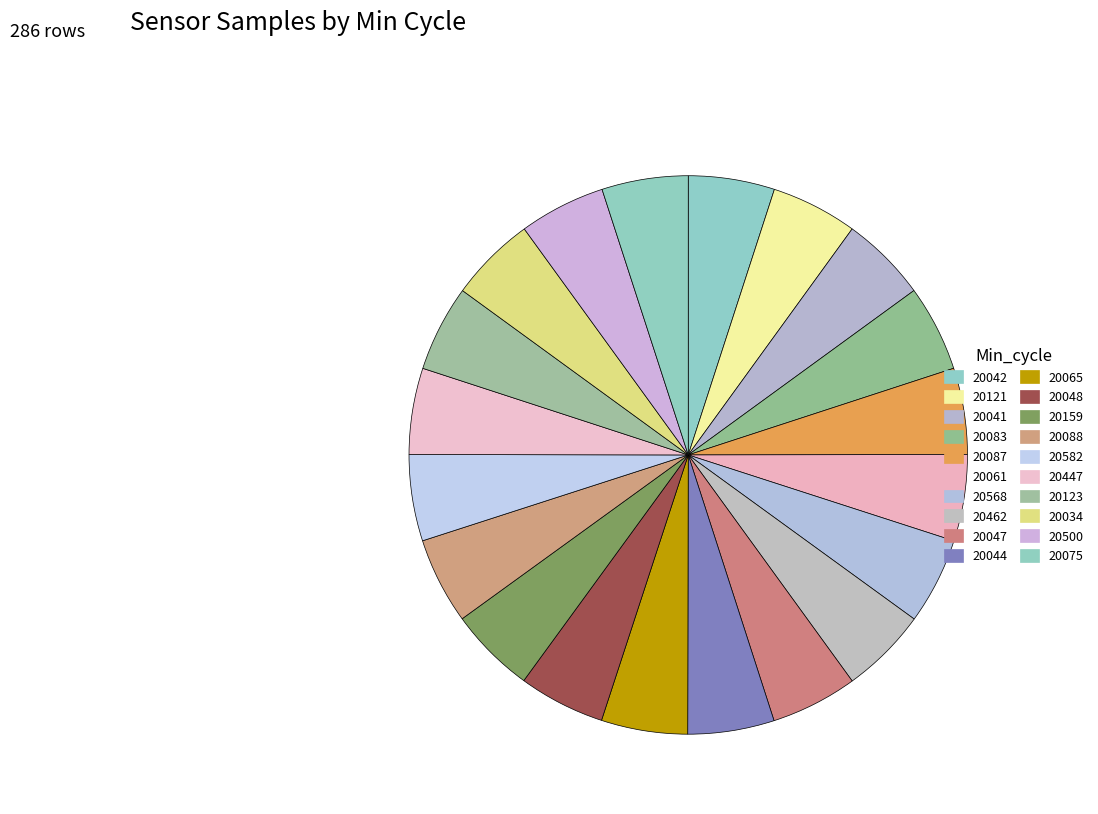

Which has a higher value, 20075 or 20500?

20075